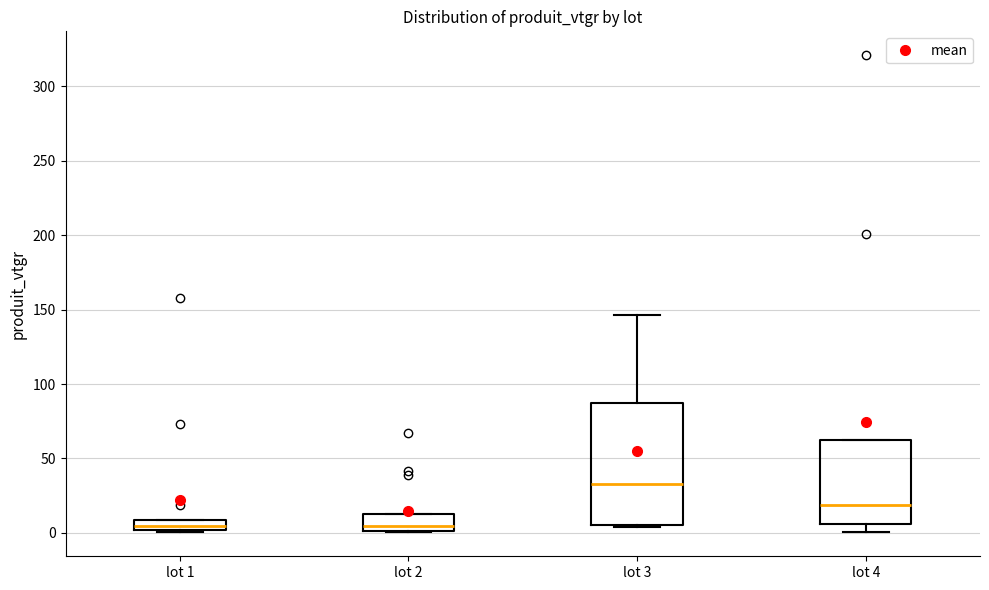

Which box is the tallest, from its lower edge to its upper edge?

lot 3